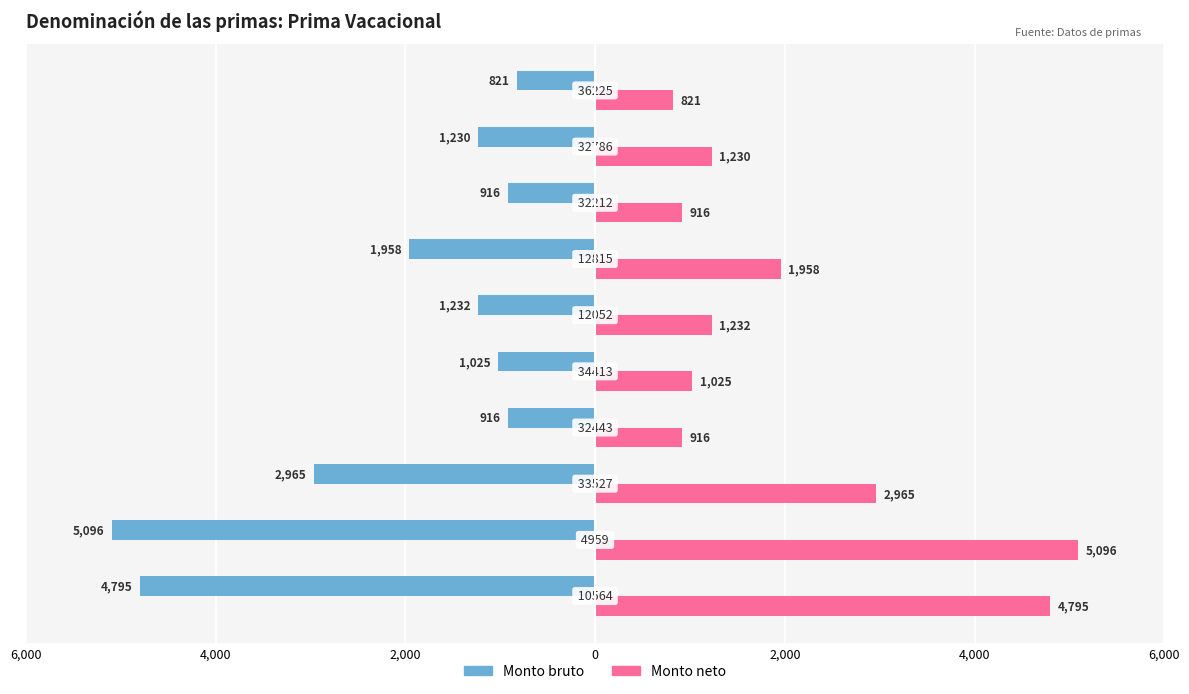

What is the sum of all Monto neto values?

20955.0